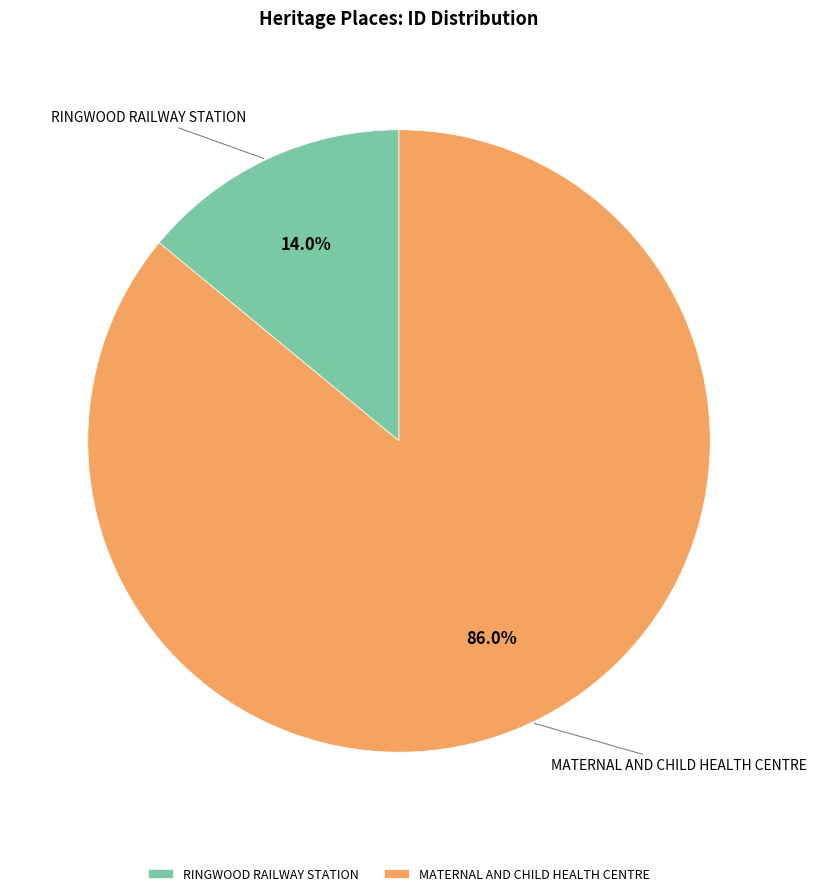

How many slices are in this pie chart?

2